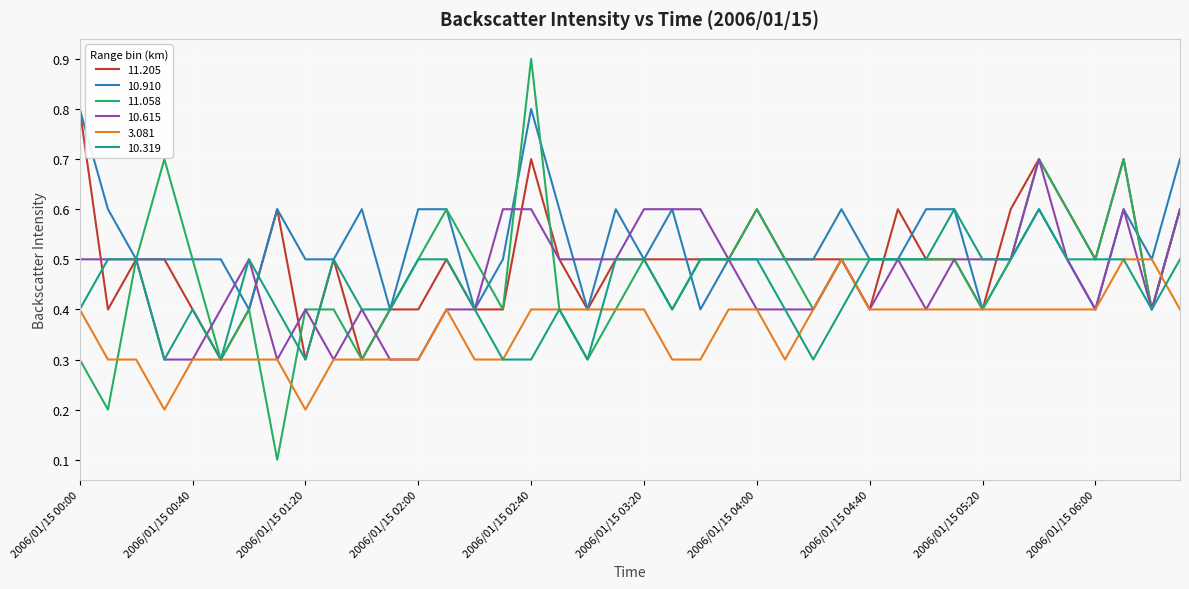

What is the greatest value displayed?

0.9